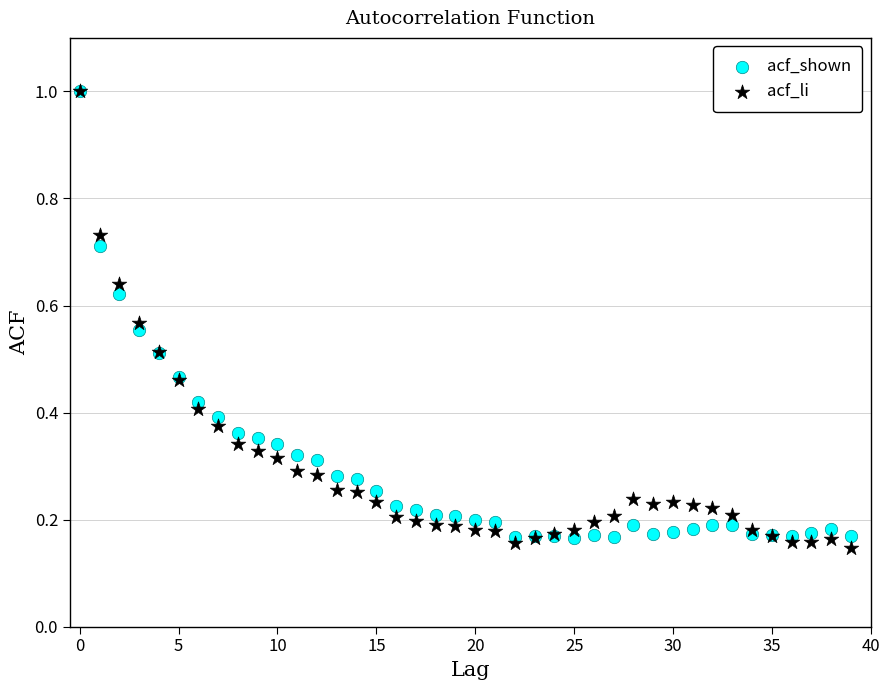

What are all the series names shown in the legend?

acf_shown, acf_li